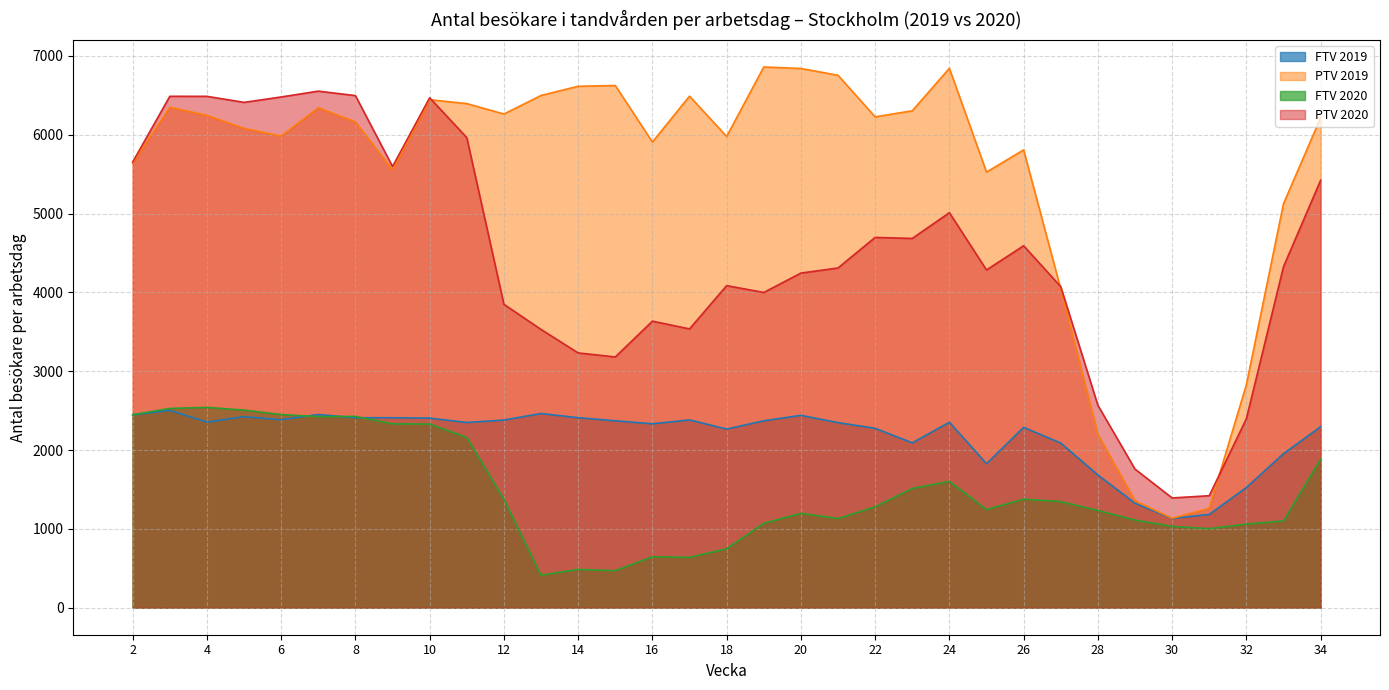

Which series has the widest spread of values?

PTV 2019